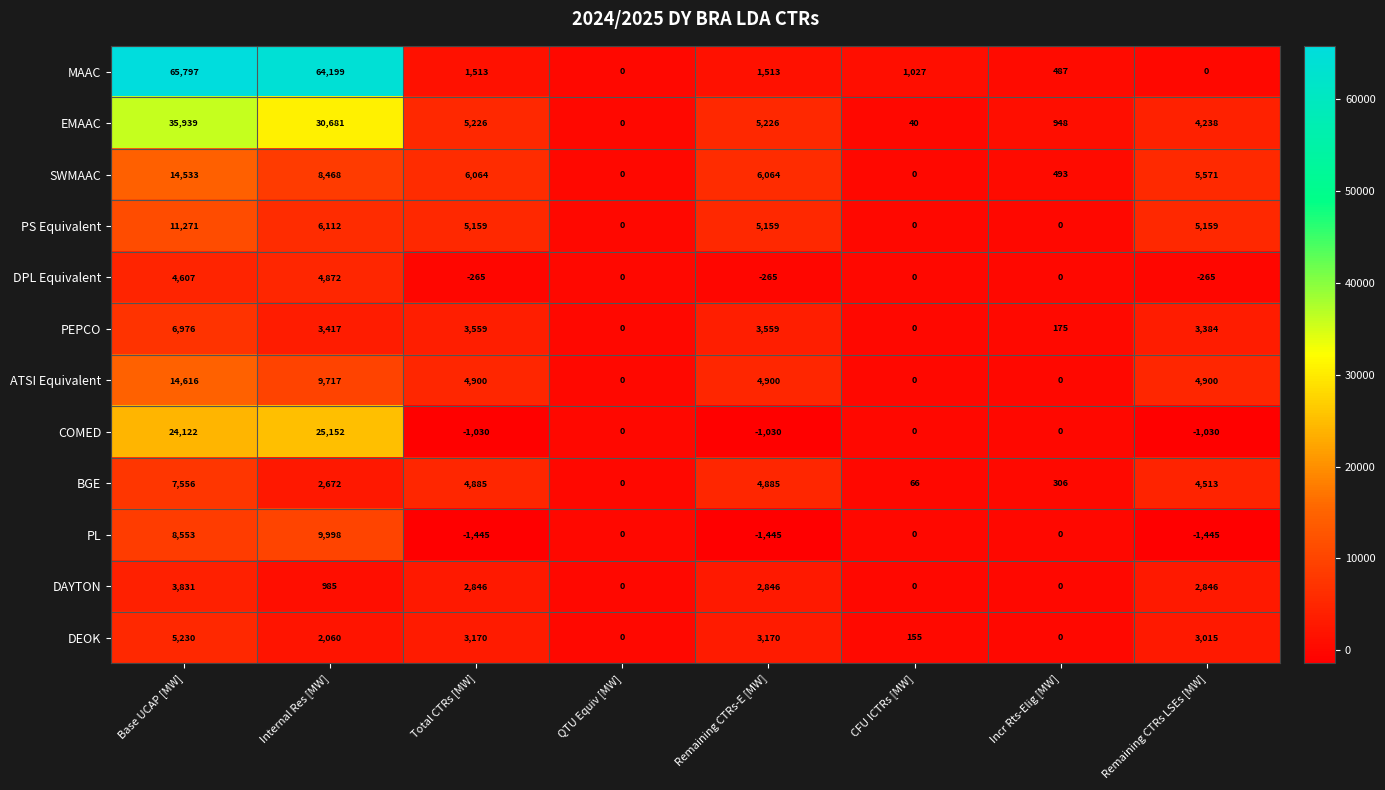

True or false: DPL Equivalent has a value of 4607 at Base UCAP [MW].

True